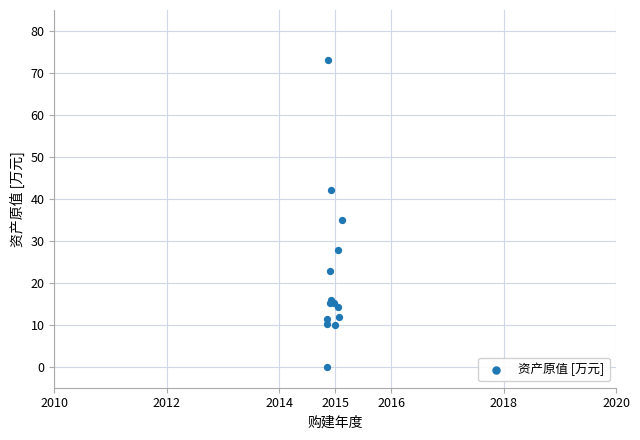

What Y value in the scatter plot is closest to 36?

35.0